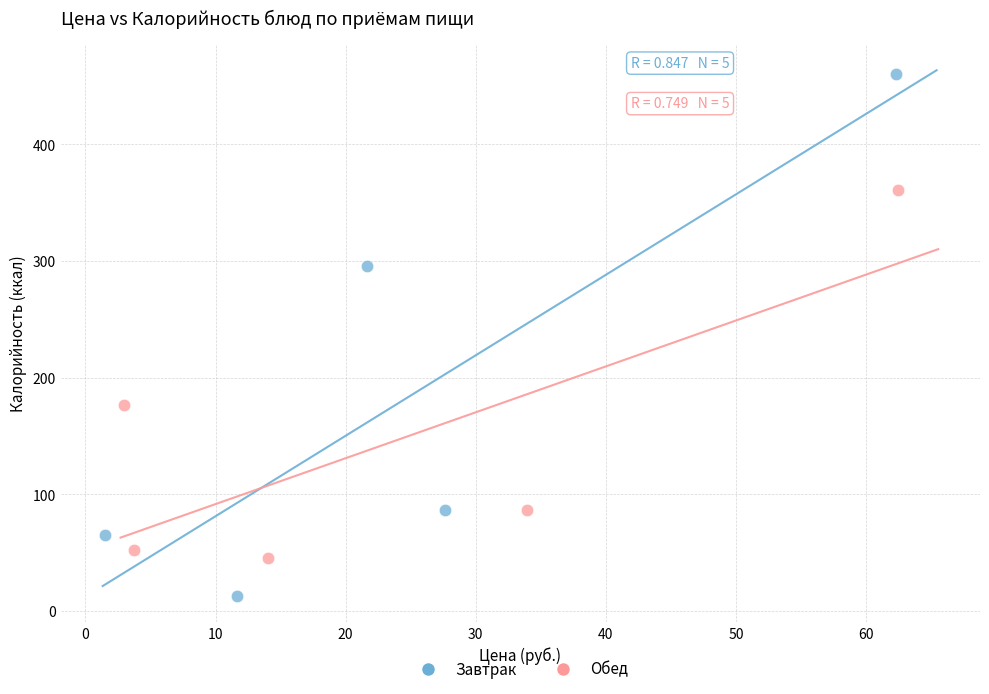

Which series reaches the maximum Y coordinate?

Завтрак